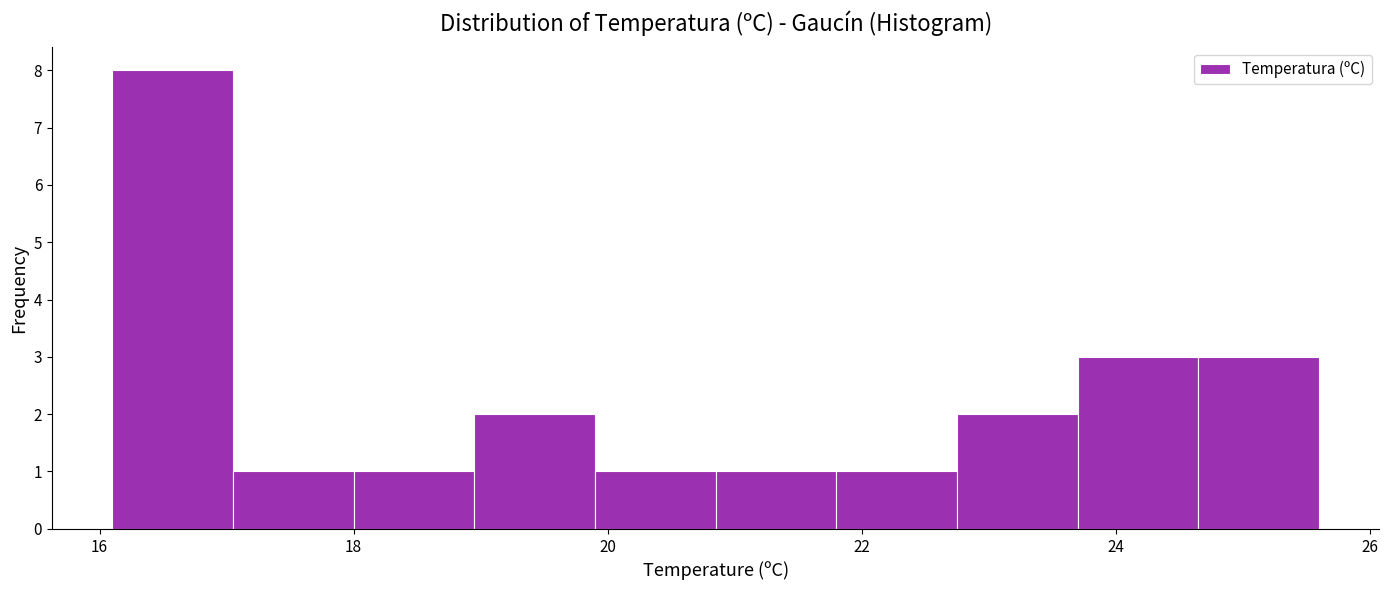

Reading left to right, list every bar in this chart as the range it spans on the x-axis followed by its height. Neither the bar edges nor the heights are printed on the chart, so give them approximately, as read against the axes.

16.10 to 17.05: 8
17.05 to 18.00: 1
18.00 to 18.95: 1
18.95 to 19.90: 2
19.90 to 20.85: 1
20.85 to 21.80: 1
21.80 to 22.75: 1
22.75 to 23.70: 2
23.70 to 24.65: 3
24.65 to 25.60: 3